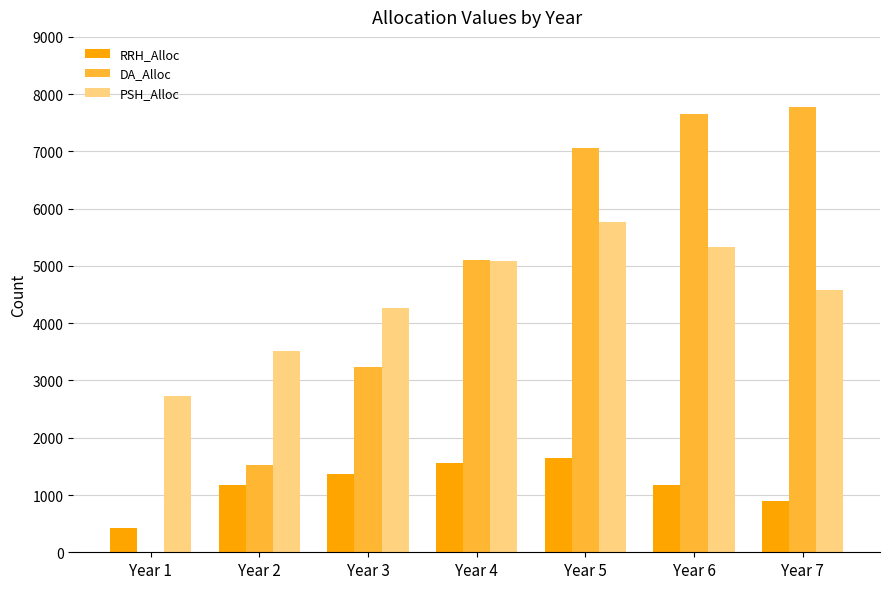

What is the sum of all RRH_Alloc values?

8259